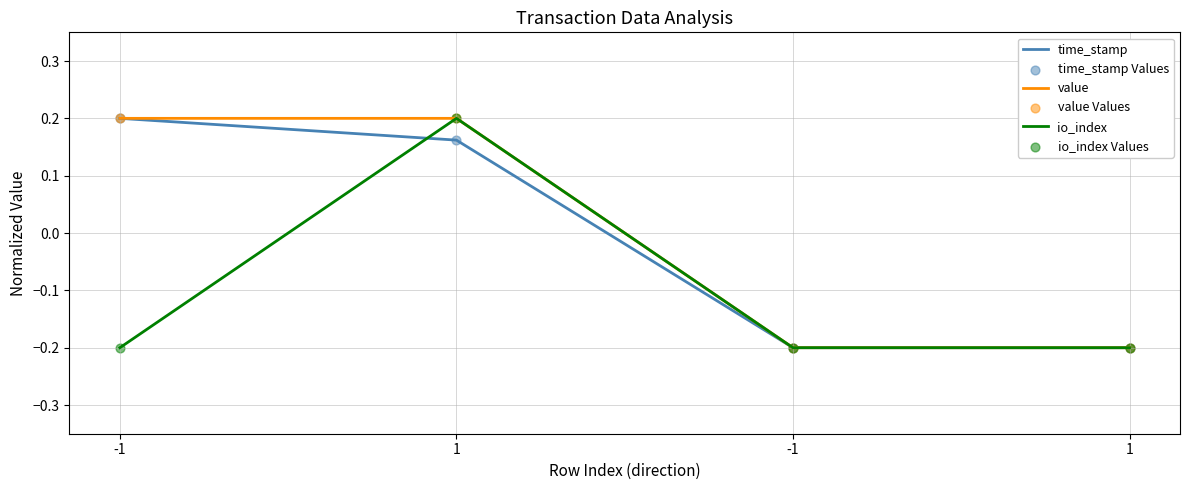

Is this an area chart (filled region under the line)?

No